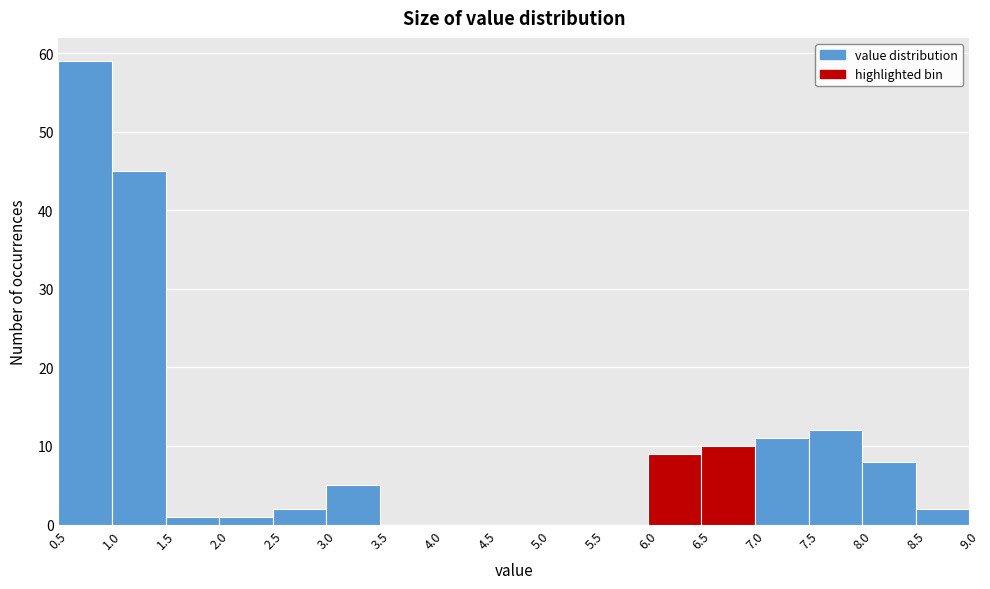

Reading left to right, transcribe this chart: for each bar, give the range it covers on the x-axis and its height. The values are not printed on the chart, so give them approximately, as read against the axis.

0.5 to 1.0: 59
1.0 to 1.5: 45
1.5 to 2.0: 1
2.0 to 2.5: 1
2.5 to 3.0: 2
3.0 to 3.5: 5
3.5 to 4.0: 0
4.0 to 4.5: 0
4.5 to 5.0: 0
5.0 to 5.5: 0
5.5 to 6.0: 0
6.0 to 6.5: 9
6.5 to 7.0: 10
7.0 to 7.5: 11
7.5 to 8.0: 12
8.0 to 8.5: 8
8.5 to 9.0: 2